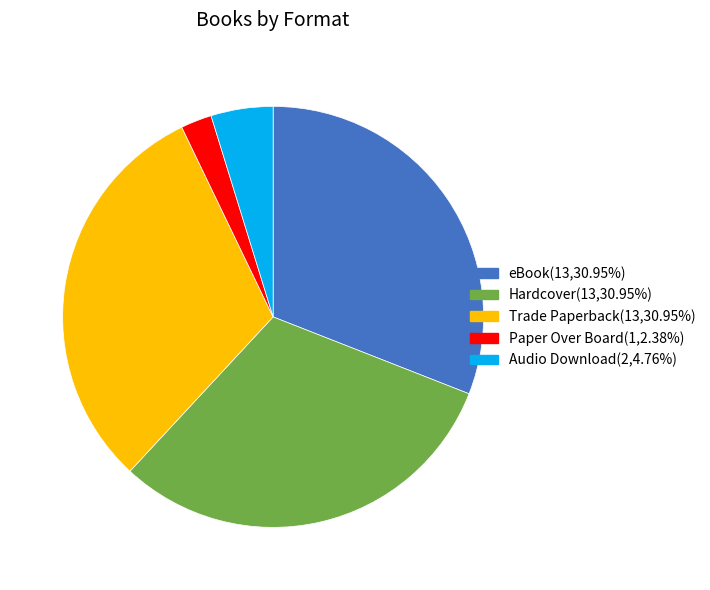

Is the sum of Hardcover and Trade Paperback greater than half?

Yes